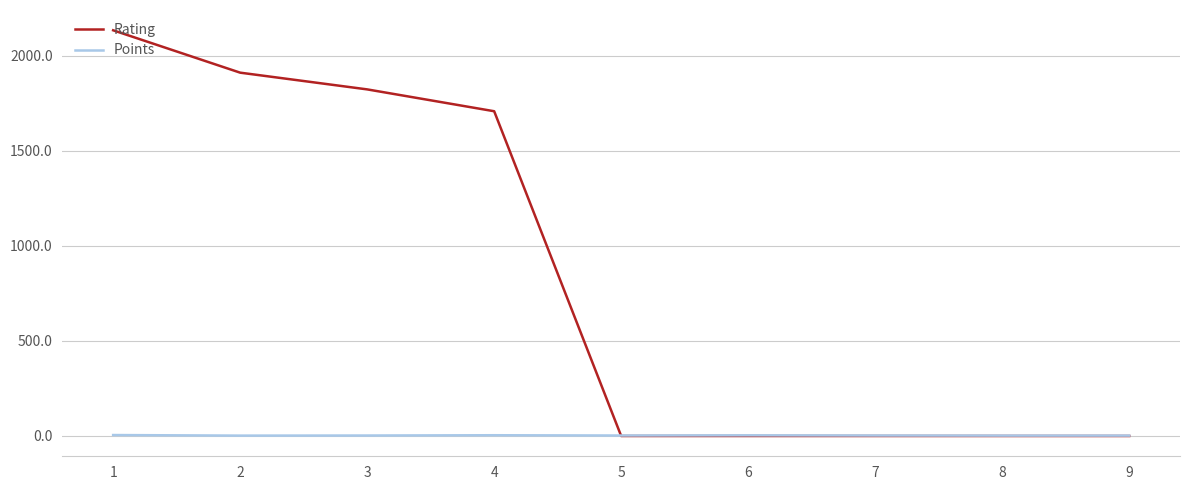

How many lines are shown in the chart?

2